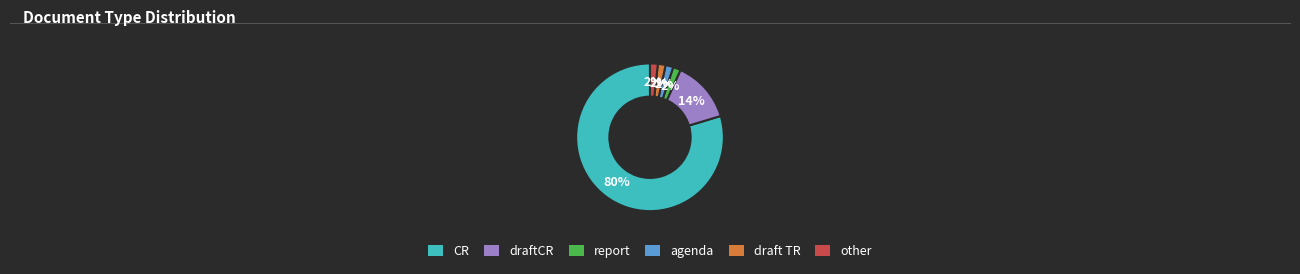

Is it true that report is 7% of the pie?

False